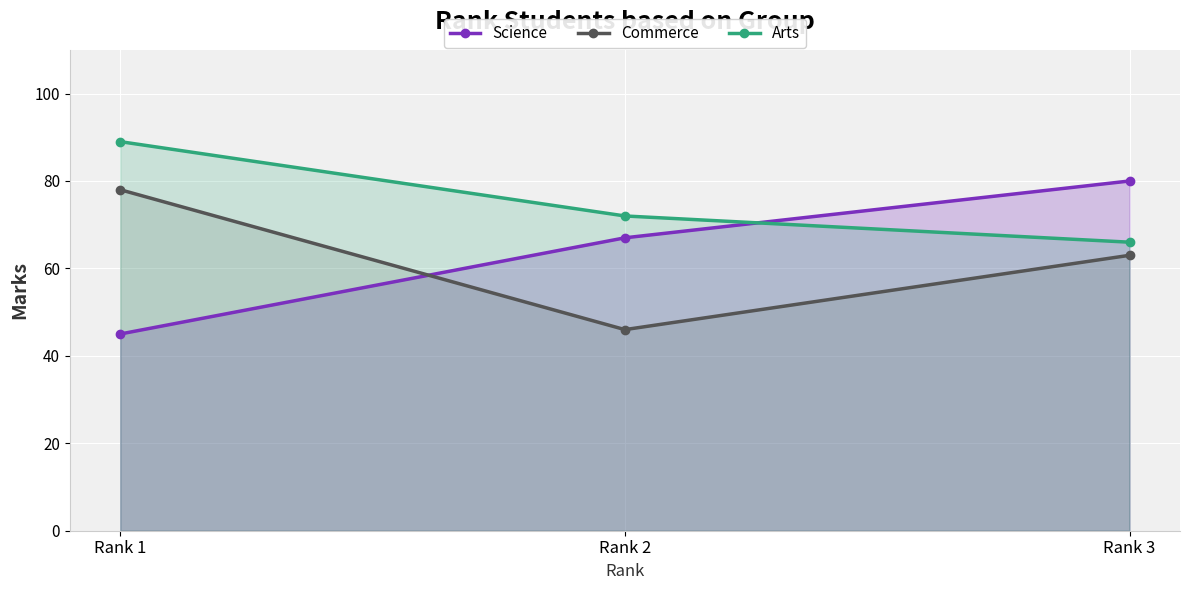

What is the difference between the maximum and second lowest values in the Science series?

13